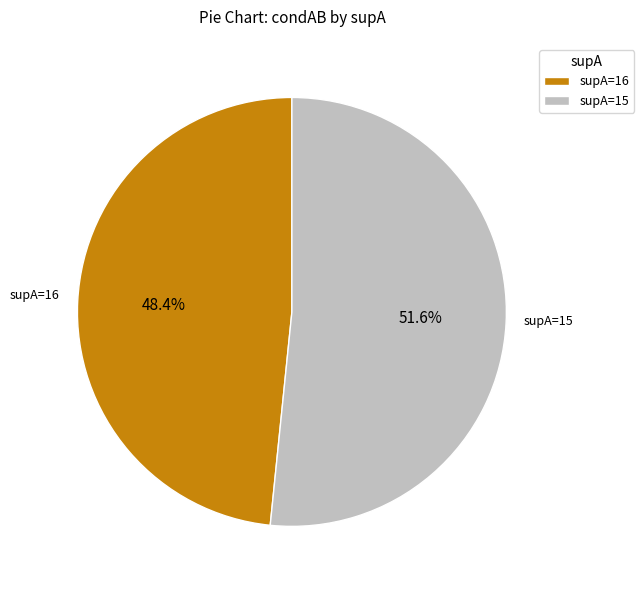

What is the total percentage of supA=15 and supA=16?

100.0%